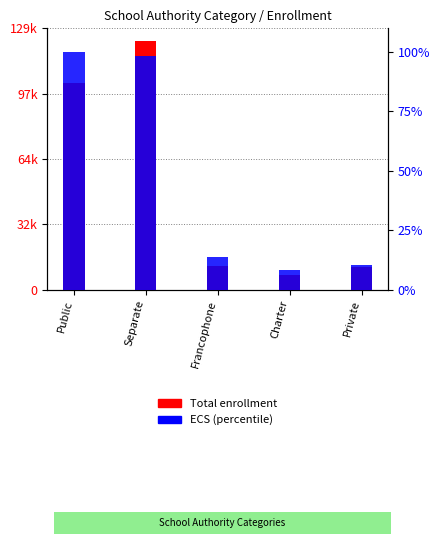

At how many categories does at least one series exceed 105788?

1